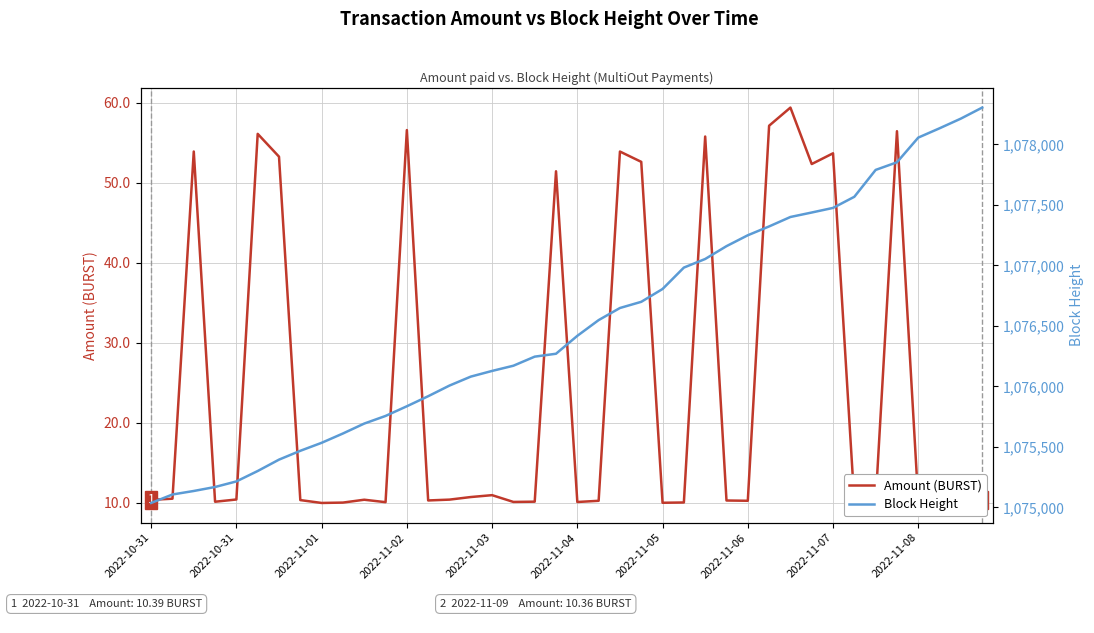

Does the chart have visible grid lines?

Yes